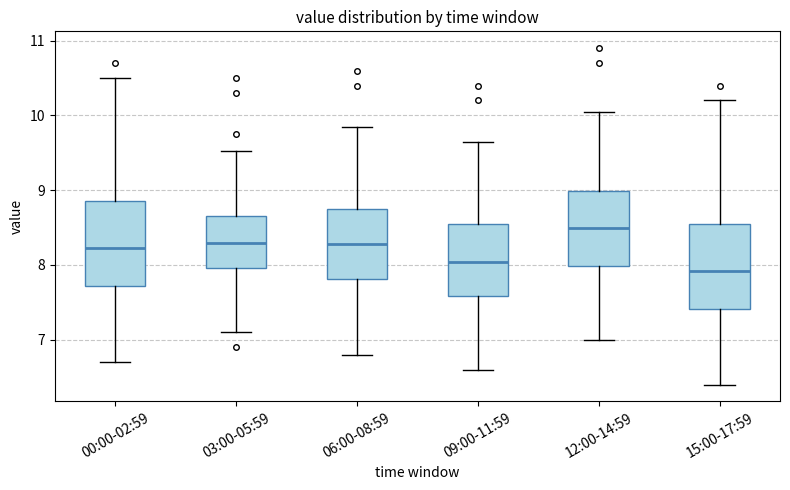

Reading left to right, transcribe this box plot: for each box, give where its median line is, the range the box spans, and where its two whiskers end, as read against the y-axis. The values are not printed on the chart, so give them approximately, as read against the axis.

00:00-02:59: median 8.2, box 7.7 to 8.9, whiskers 6.7 to 10.5
03:00-05:59: median 8.3, box 8.0 to 8.7, whiskers 7.1 to 9.5
06:00-08:59: median 8.3, box 7.8 to 8.8, whiskers 6.8 to 9.9
09:00-11:59: median 8.0, box 7.6 to 8.6, whiskers 6.6 to 9.7
12:00-14:59: median 8.5, box 8.0 to 9.0, whiskers 7.0 to 10.1
15:00-17:59: median 7.9, box 7.4 to 8.6, whiskers 6.4 to 10.2